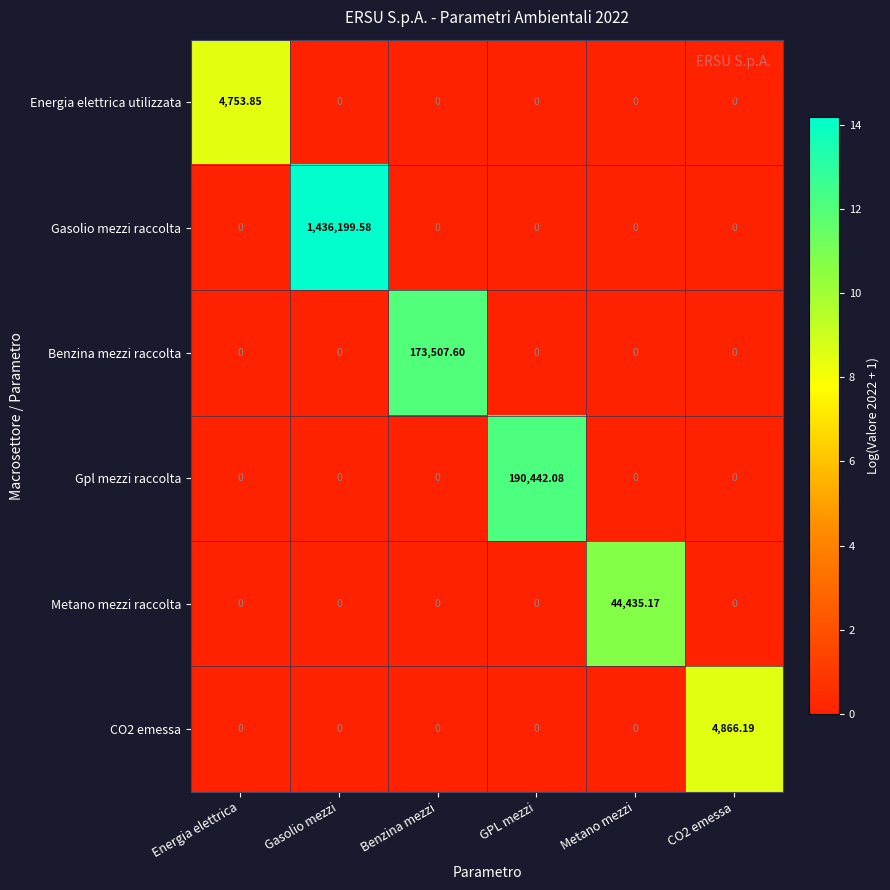

At which category does the chart reach its peak across all series?

Gasolio mezzi